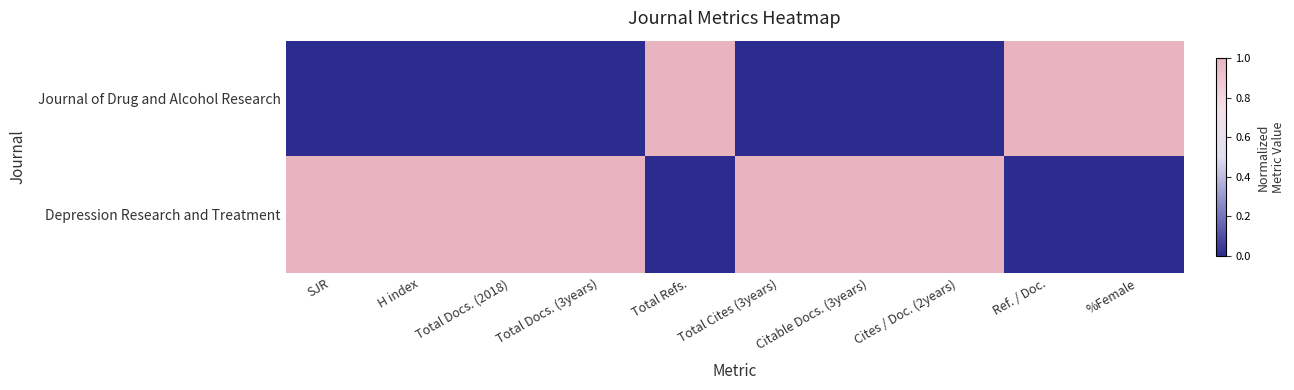

Which series has the largest total across all categories?

Depression Research and Treatment